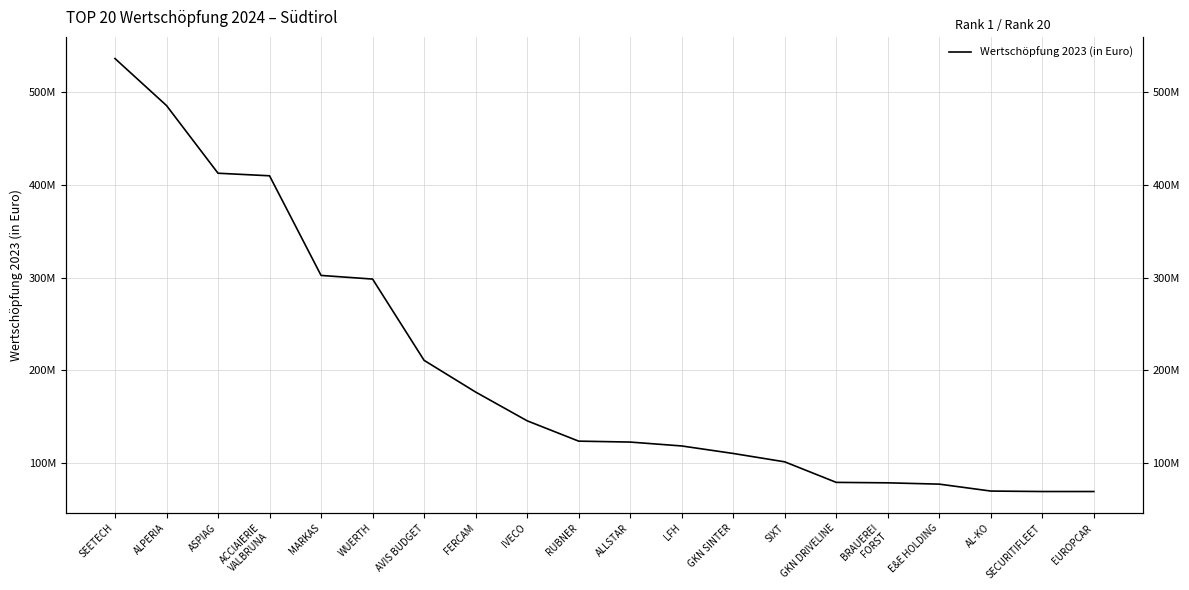

What is the sum of the values at GKN SINTER and AVIS BUDGET?

321235598